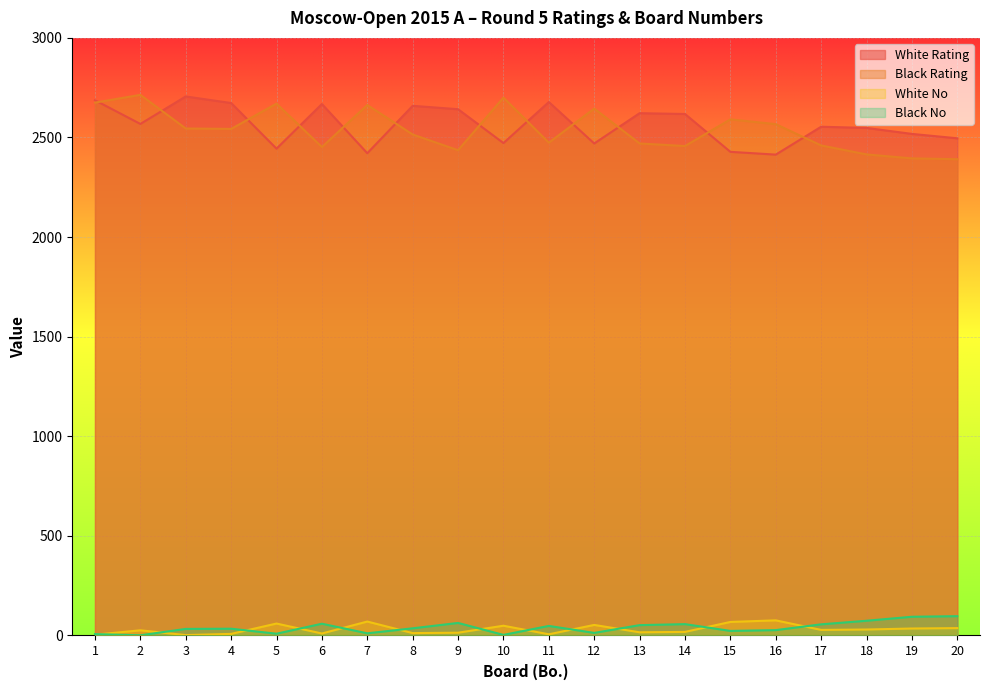

Which category has the lowest value across all series?

2